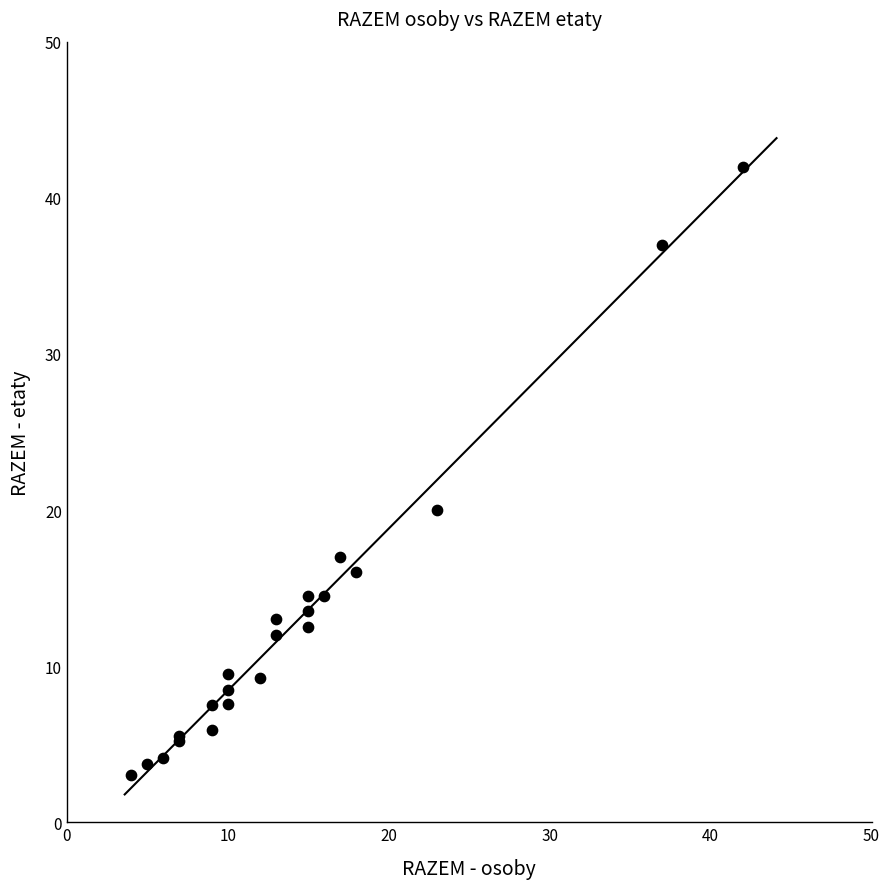

What Y value in the scatter plot is closest to 22?

20.0